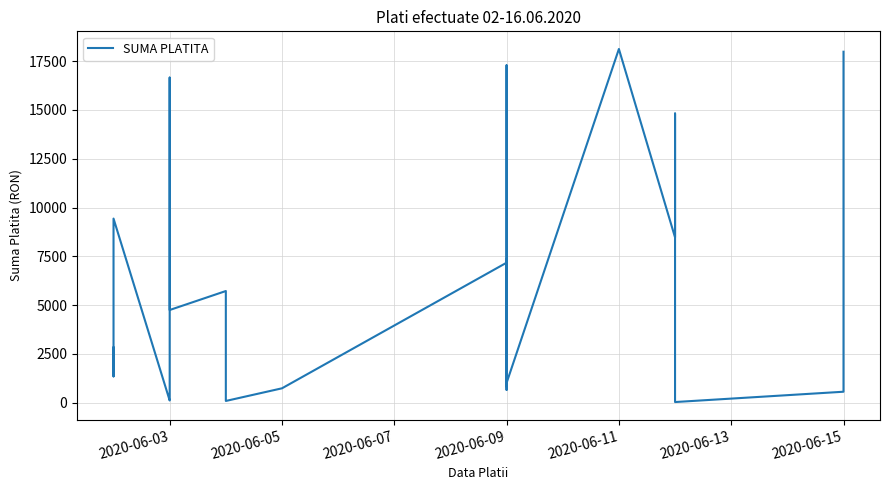

Does the chart display data point markers on the line(s)?

No